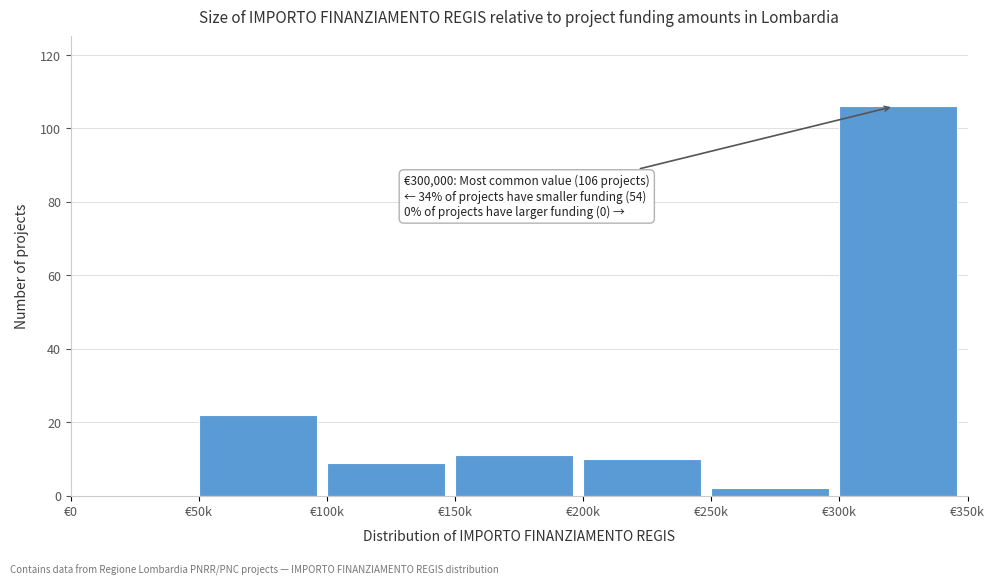

Reading left to right, list all the values displayed in this chart.

€0=0	€50k=22	€100k=9	€150k=11	€200k=10	€250k=2	€300k=106